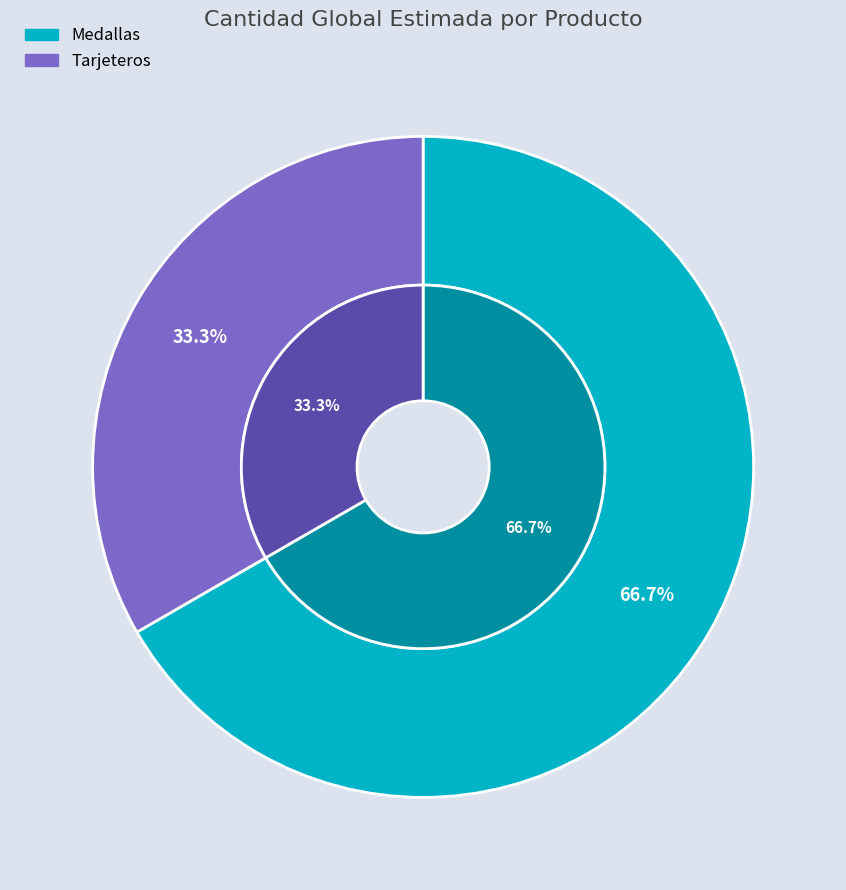

How much of the chart is everything except Medallas?

33.3%